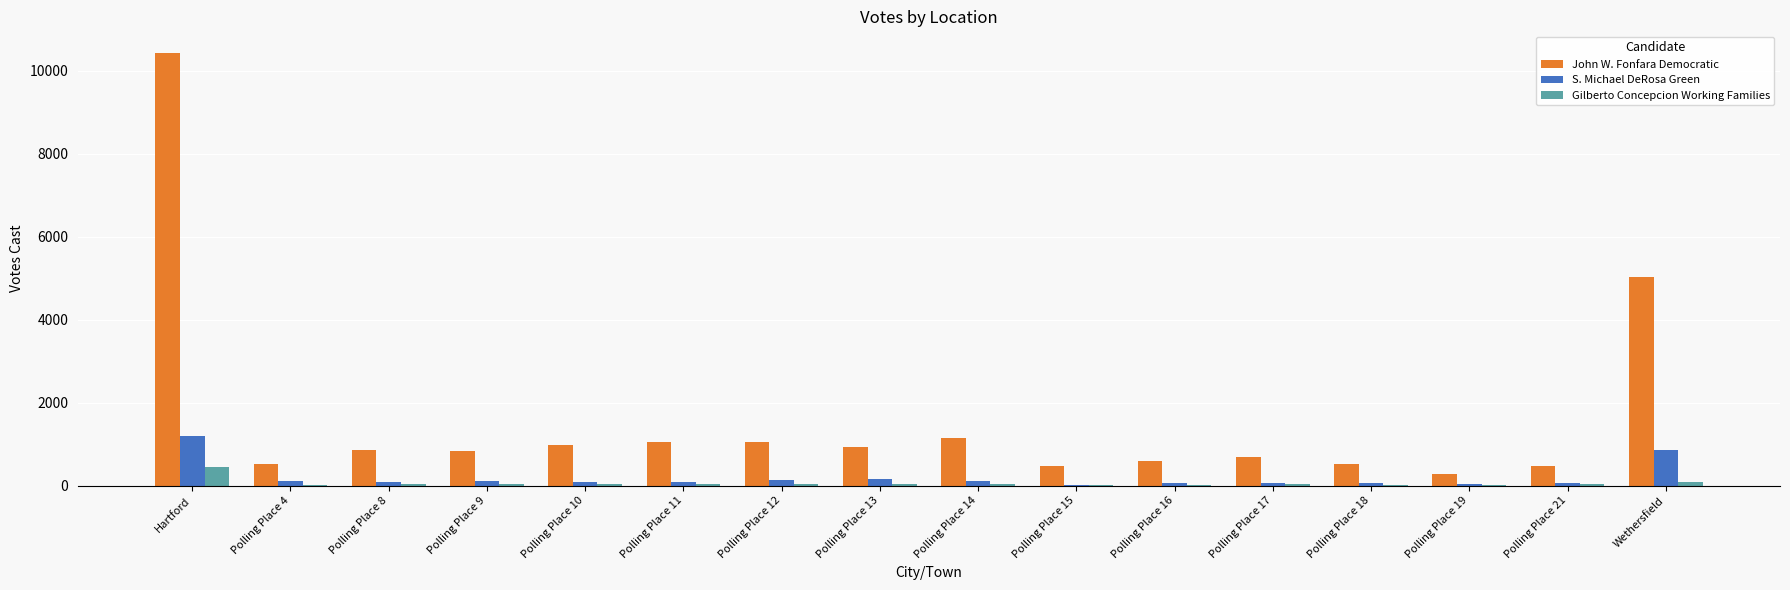

At which label does S. Michael DeRosa Green reach its peak?

Hartford